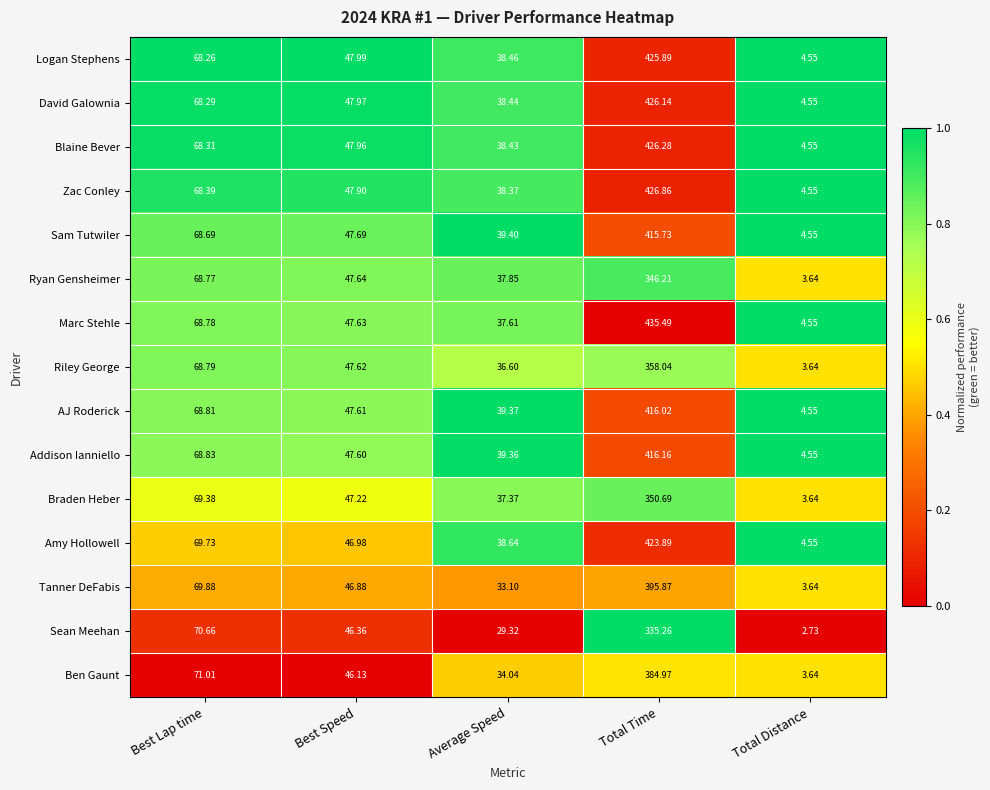

Which category has the lowest value in the AJ Roderick series?

Total Distance